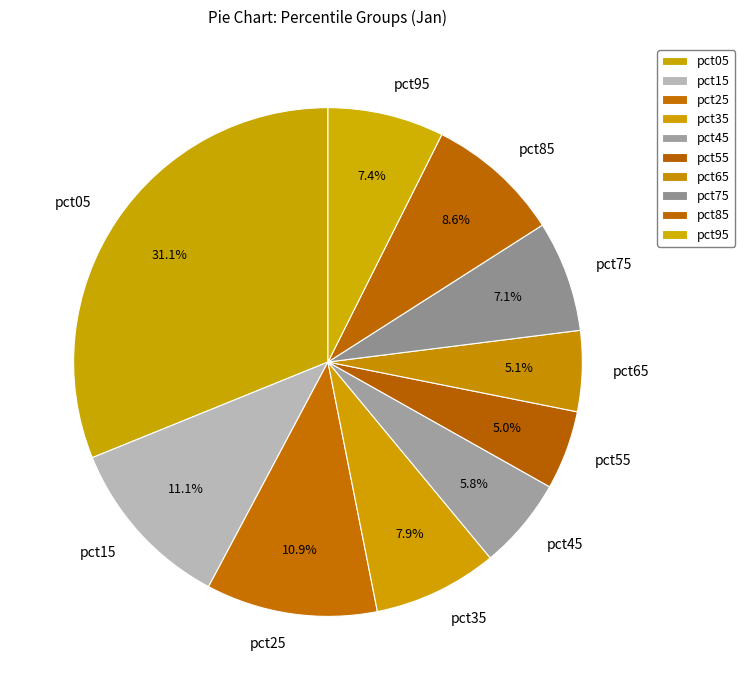

Which category has the biggest portion of the pie?

pct05